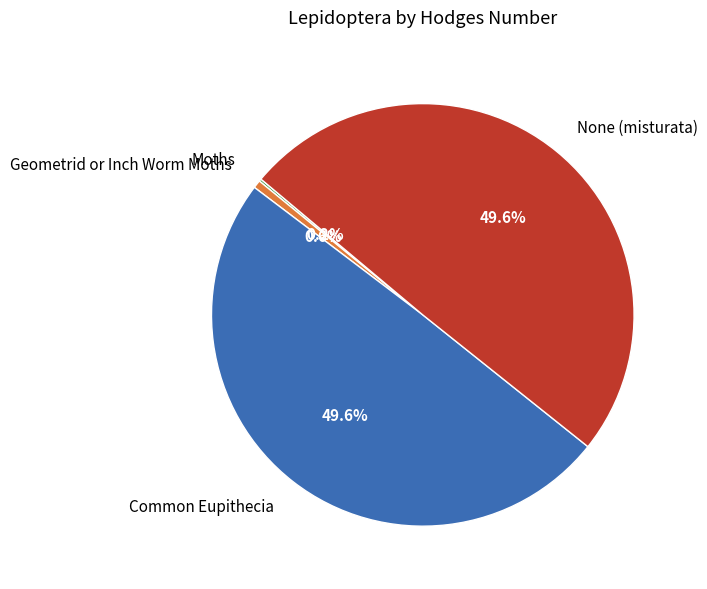

What is the total percentage of None (misturata) and Common Eupithecia?

99.2%